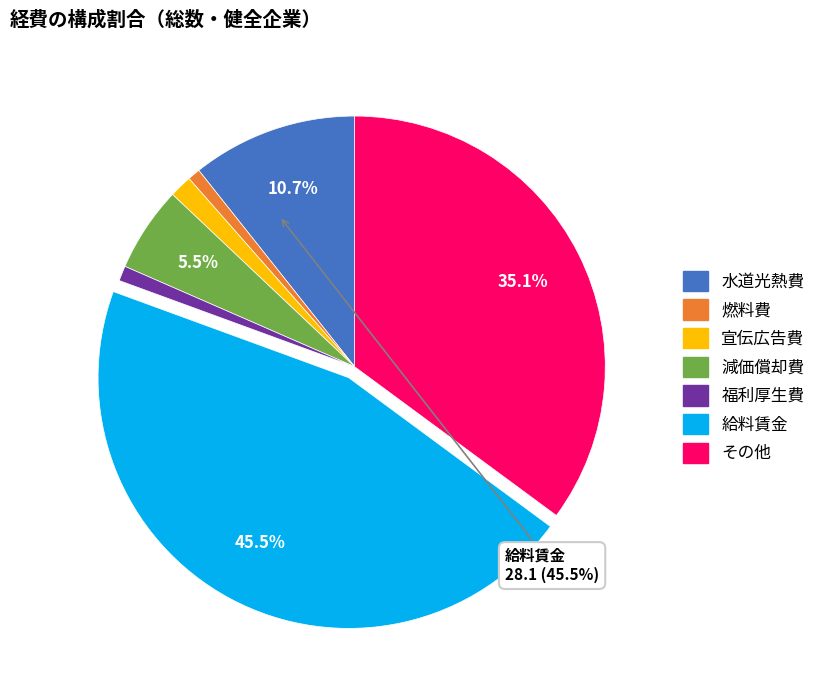

True or false: 宣伝広告費 accounts for 1% of the total.

True